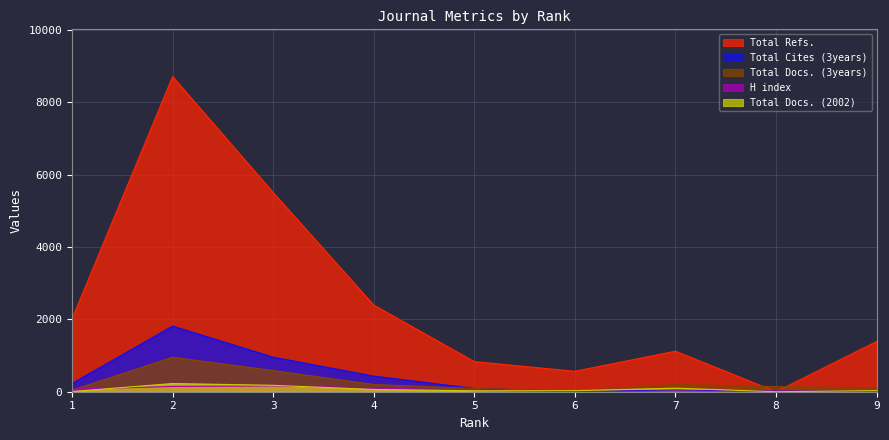

What is the average value of the Total Docs. (3years) series?

260